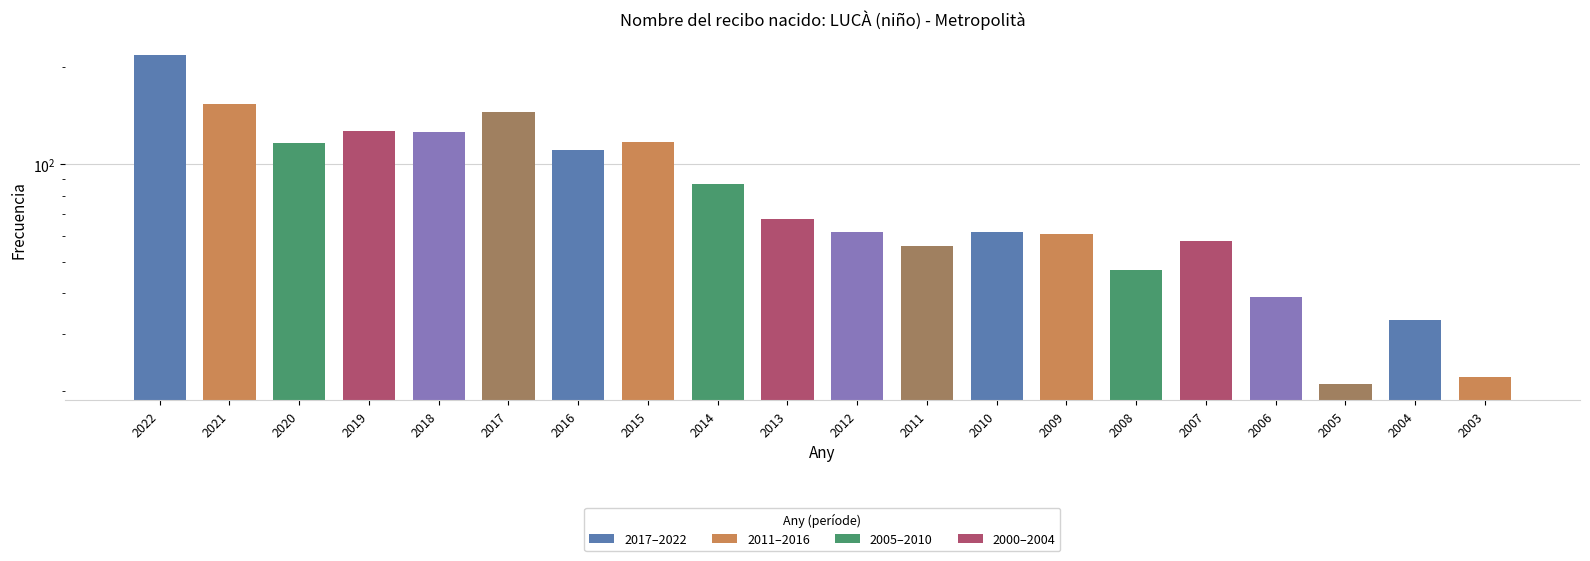

What is the ratio of the value at 2004 to the value at 2012?

0.5